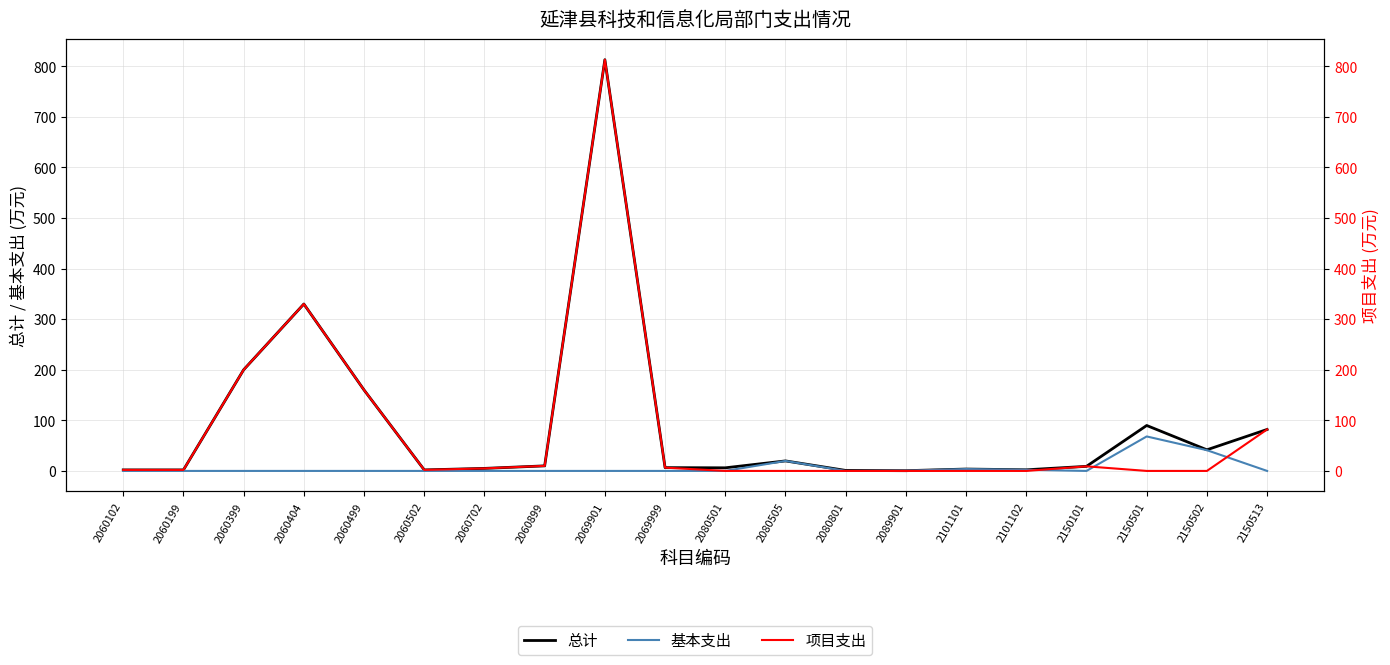

True or false: 总计 has more than 0 interior local peaks.

True